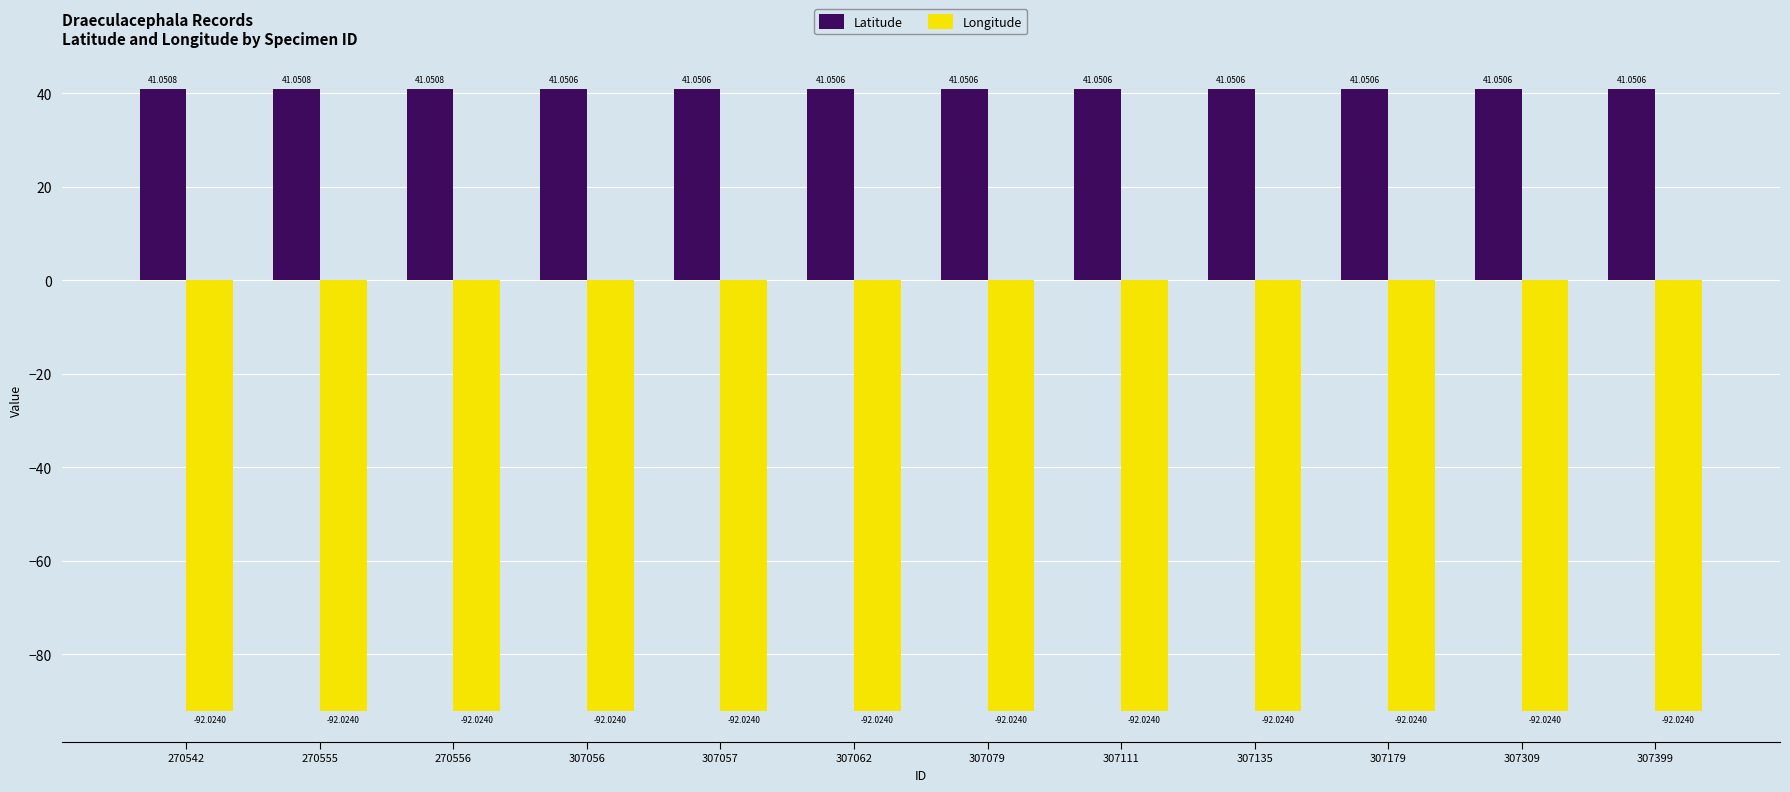

Reading left to right, what are all the values shown in this chart?

Latitude: 270542=41.1	270555=41.1	270556=41.1	307056=41.1	307057=41.1	307062=41.1	307079=41.1	307111=41.1	307135=41.1	307179=41.1	307309=41.1	307399=41.1
Longitude: 270542=-92.0	270555=-92.0	270556=-92.0	307056=-92.0	307057=-92.0	307062=-92.0	307079=-92.0	307111=-92.0	307135=-92.0	307179=-92.0	307309=-92.0	307399=-92.0